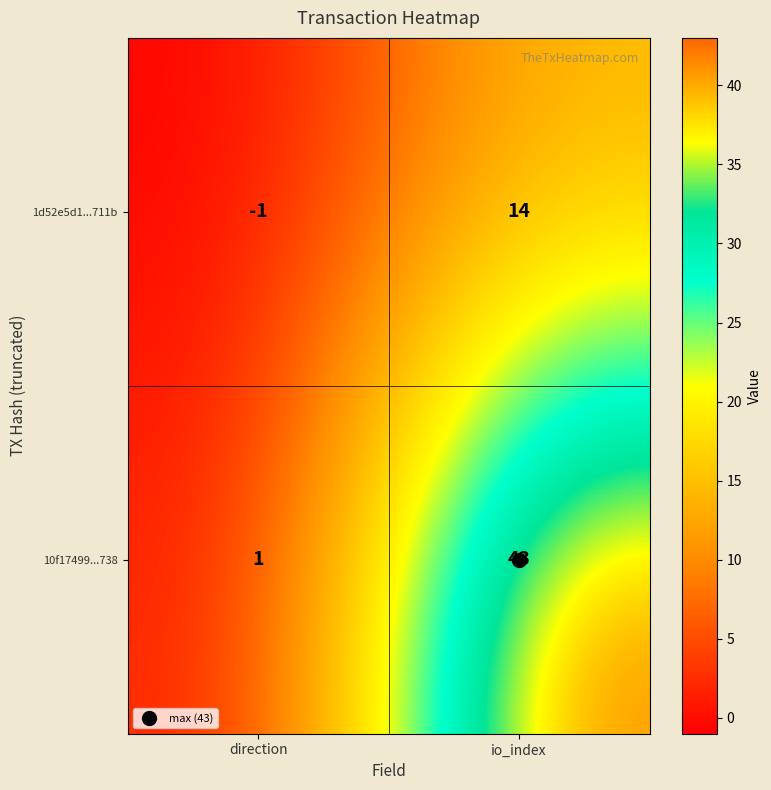

Count the number of data series in this chart.

2